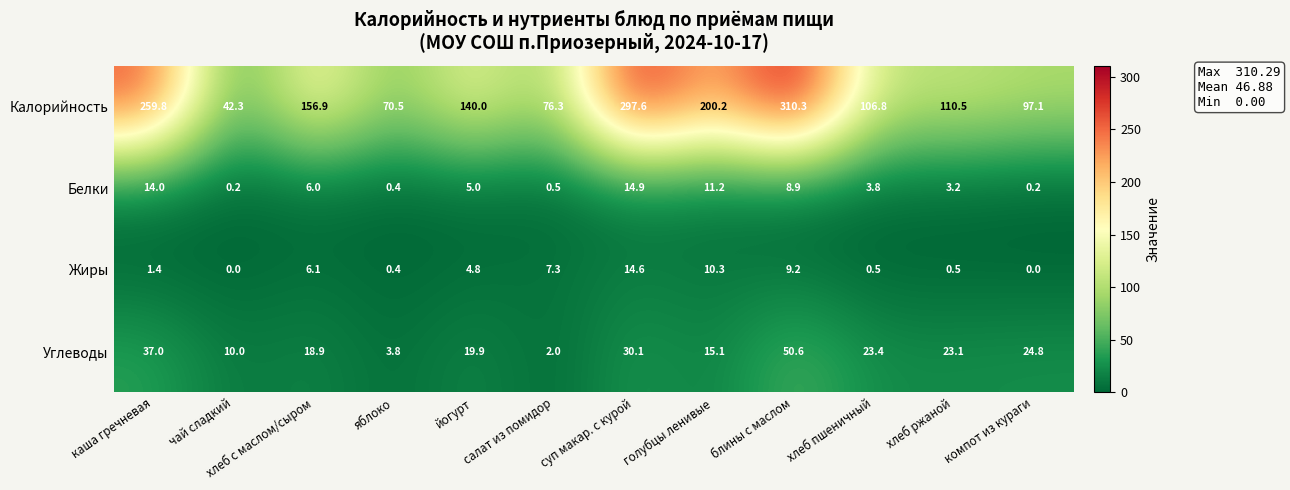

Count the number of data series in this chart.

4